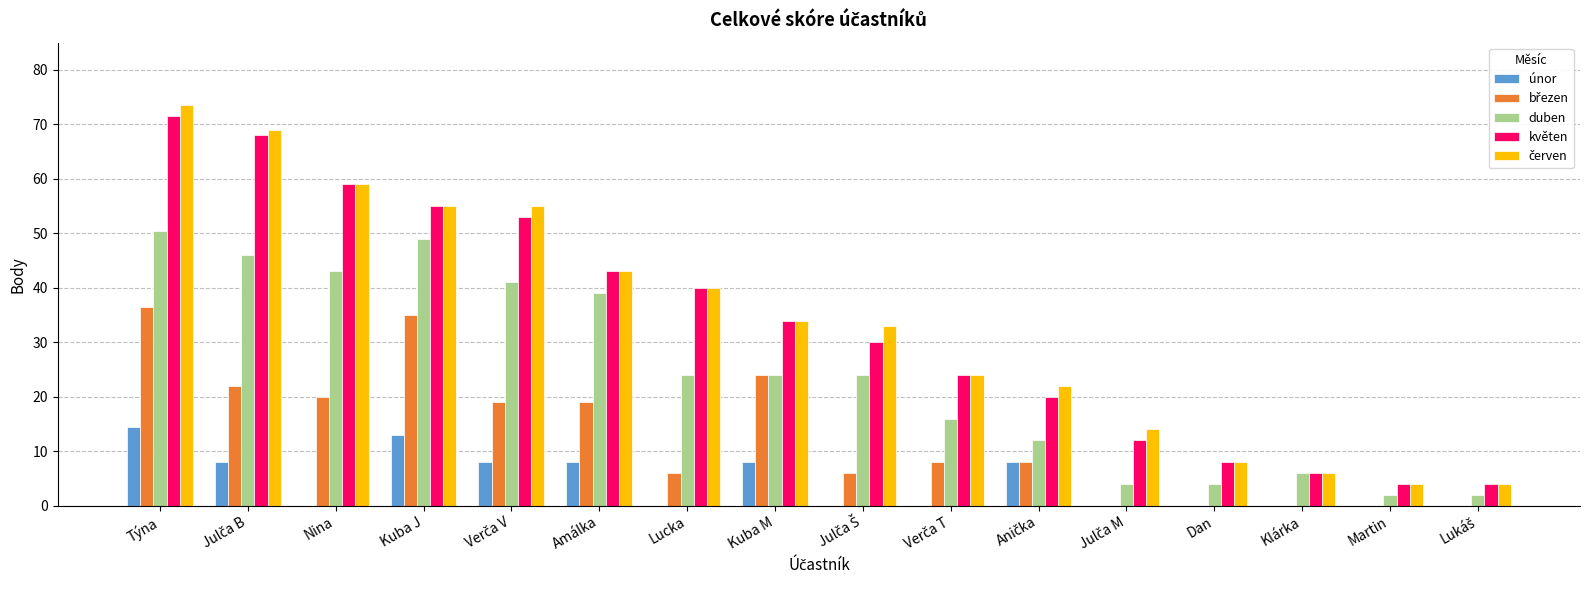

What is the approximate value of únor at Týna?

14.5